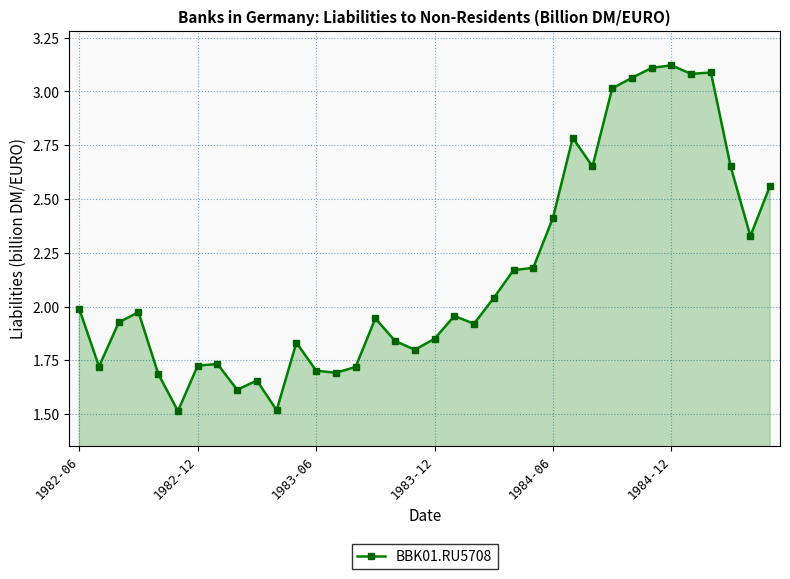

What is the difference between the maximum and second lowest values?

1.6